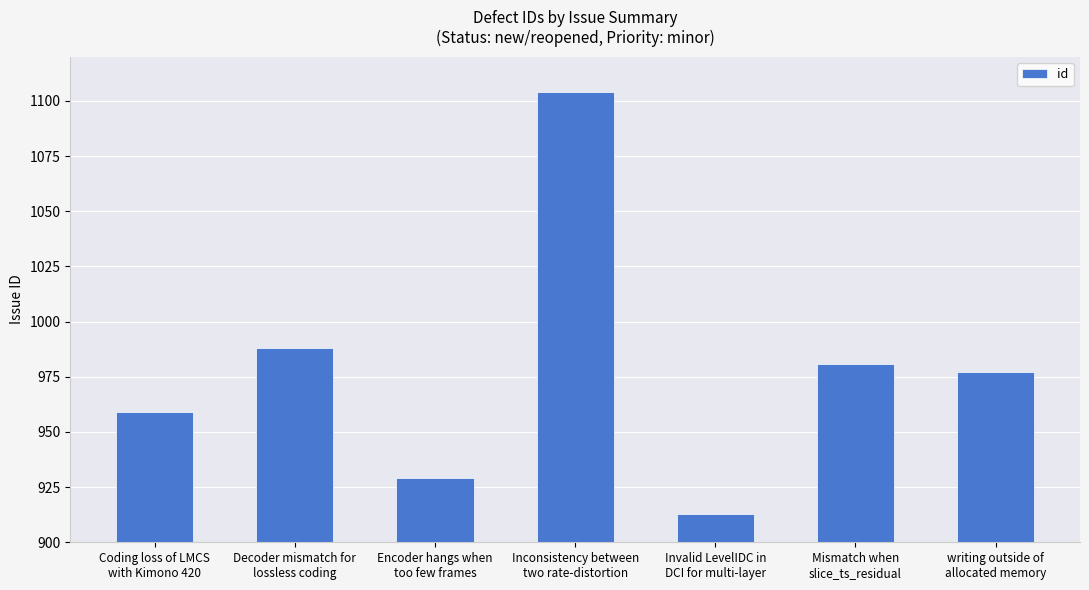

Approximately how many times larger is the value at Encoder hangs when
too few frames compared to Inconsistency between
two rate-distortion?

0.8